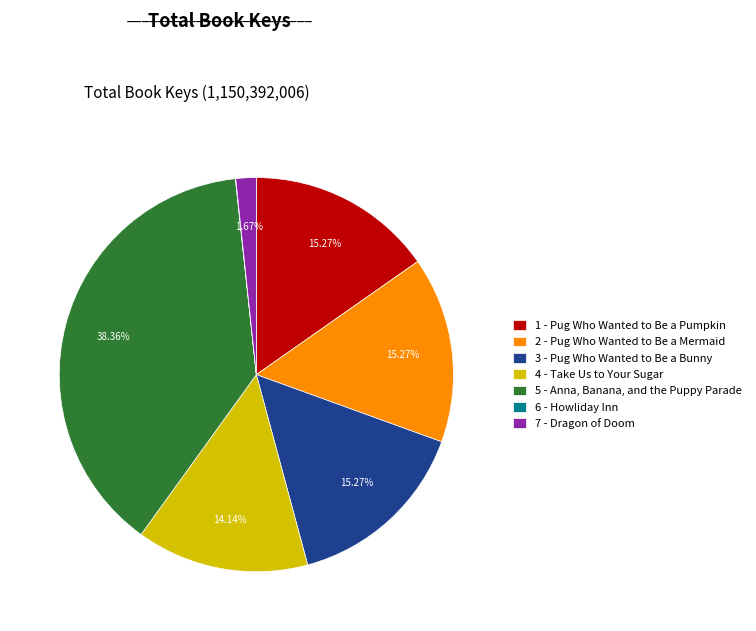

Is there any slice that represents more than half of the pie?

No